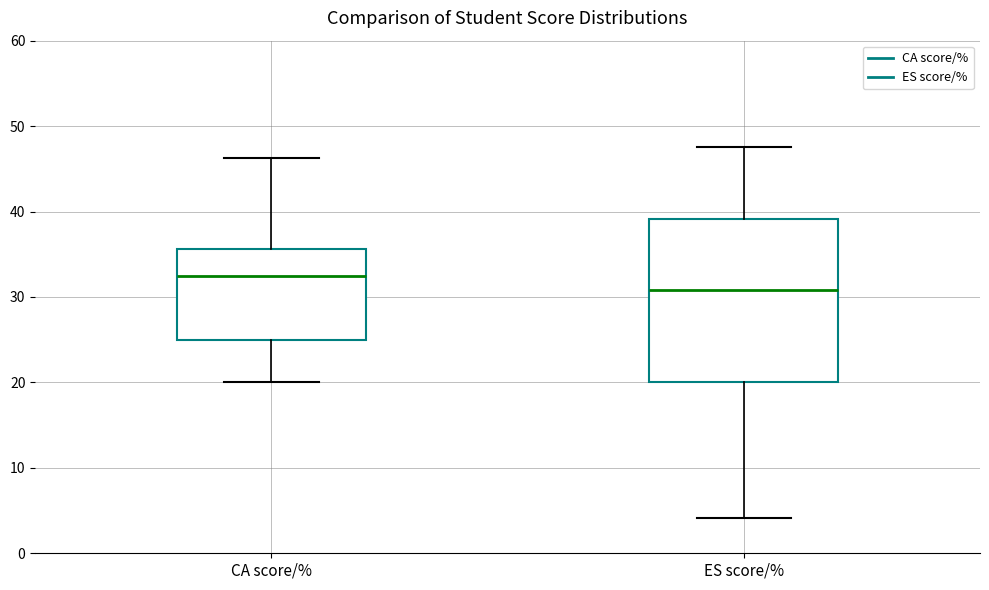

Where is the upper edge of the box for ES score/% on the y-axis? The values are not printed on the chart, so give them approximately, as read against the axis.

39